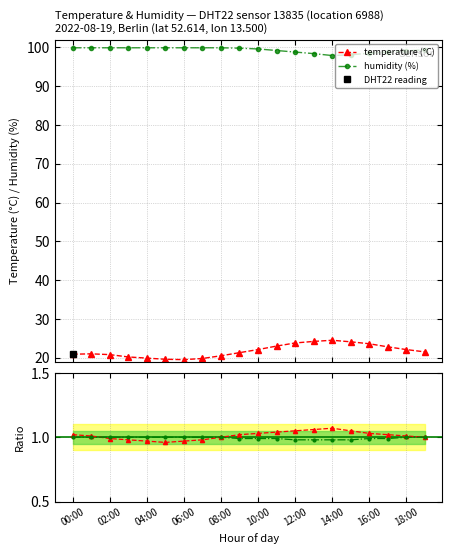

Which series has the widest spread of values?

temperature (°C)